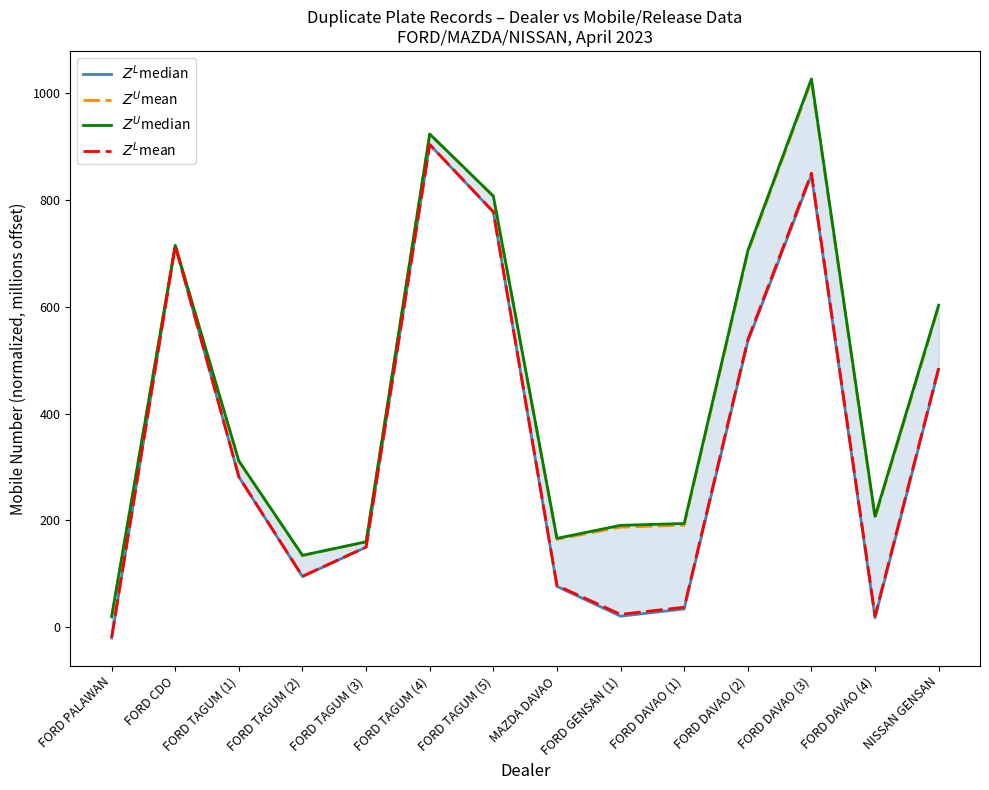

Count the number of data series in this chart.

4